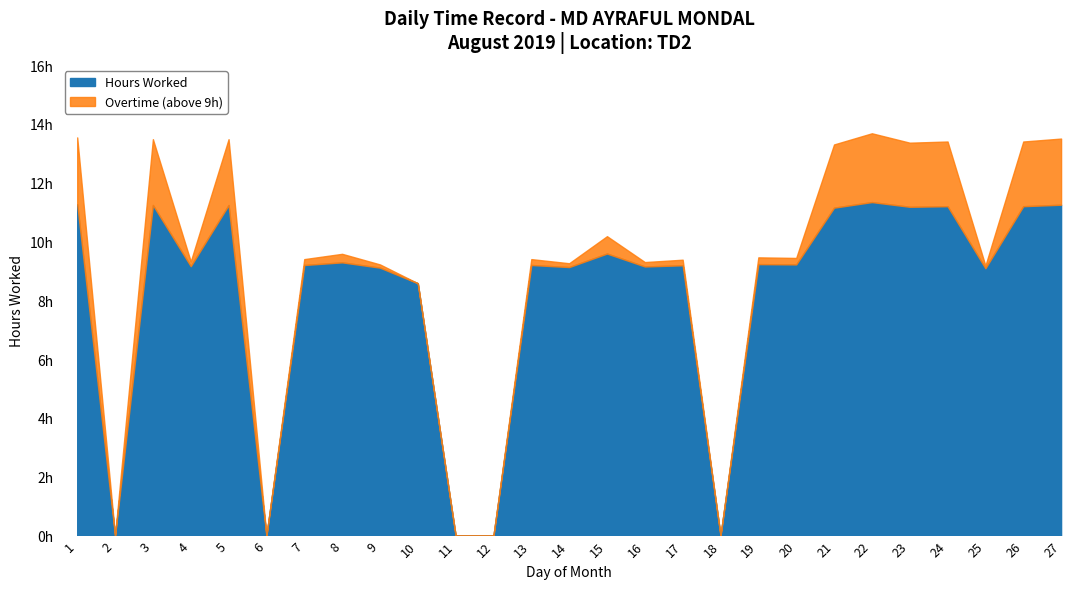

Where is the data nearest to the value 5?

10